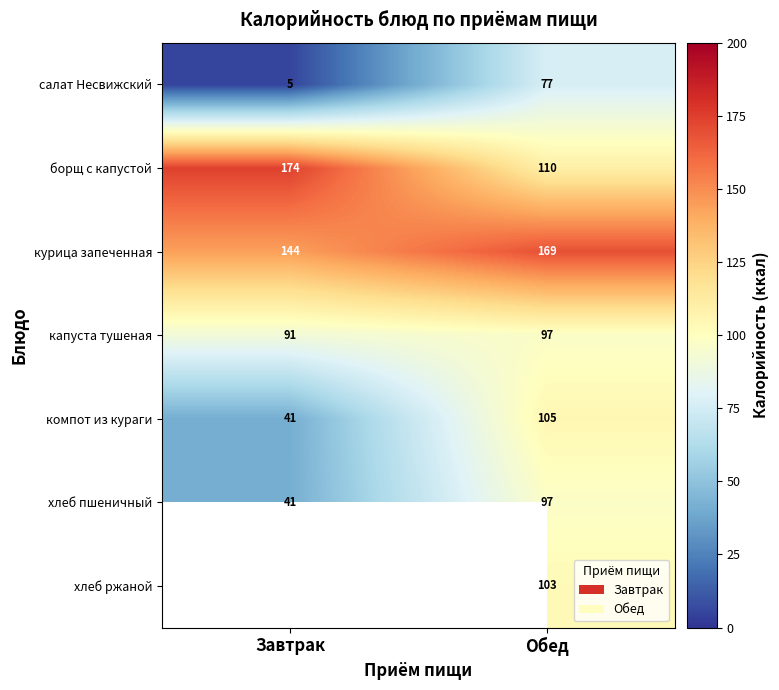

What is the sum of all курица запеченная values?

313